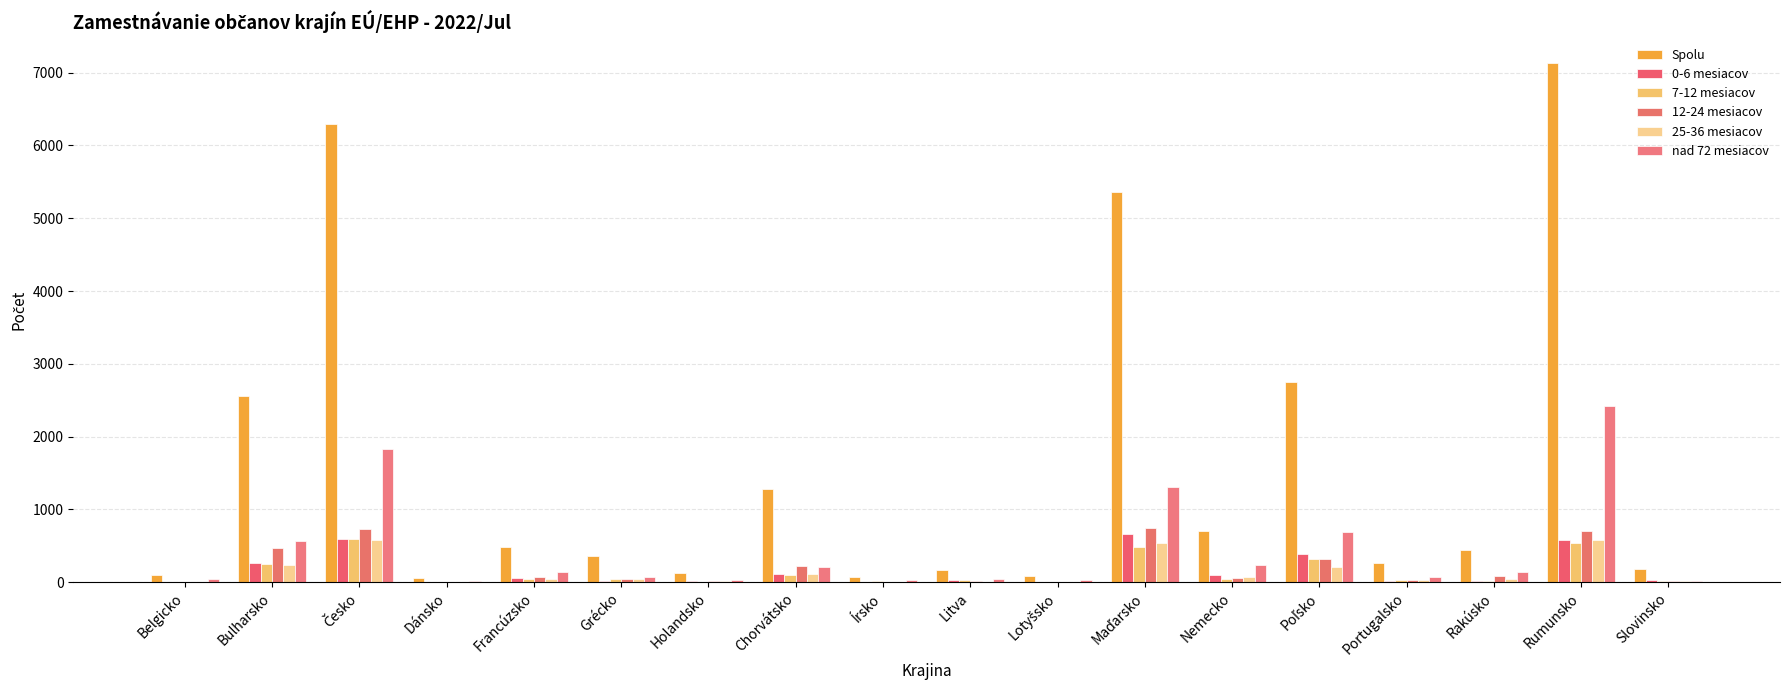

Which label corresponds to the largest value in the chart?

Rumunsko